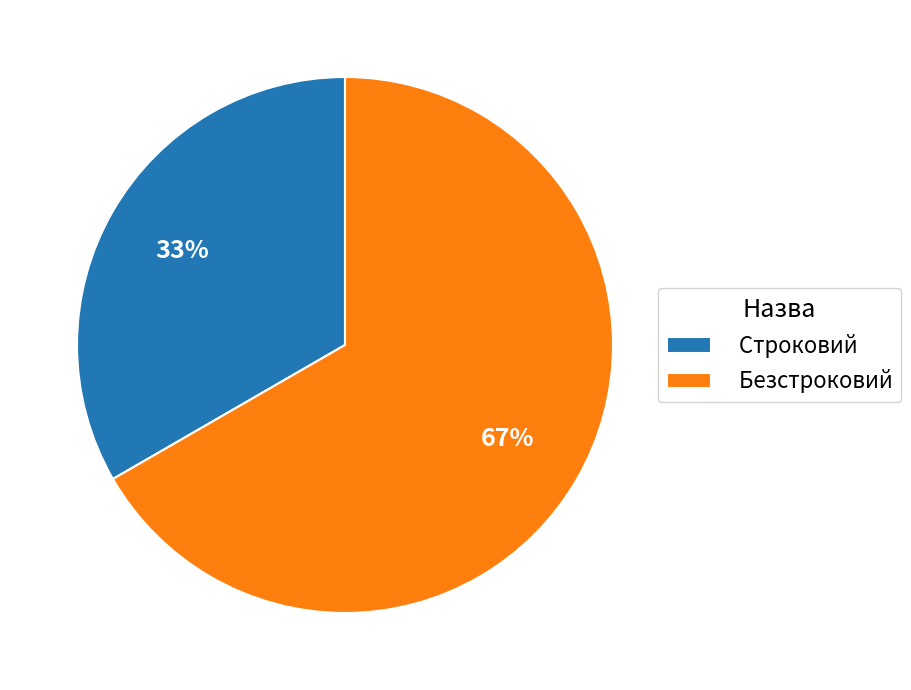

Rank the categories by value from highest to lowest.

Безстроковий, Строковий